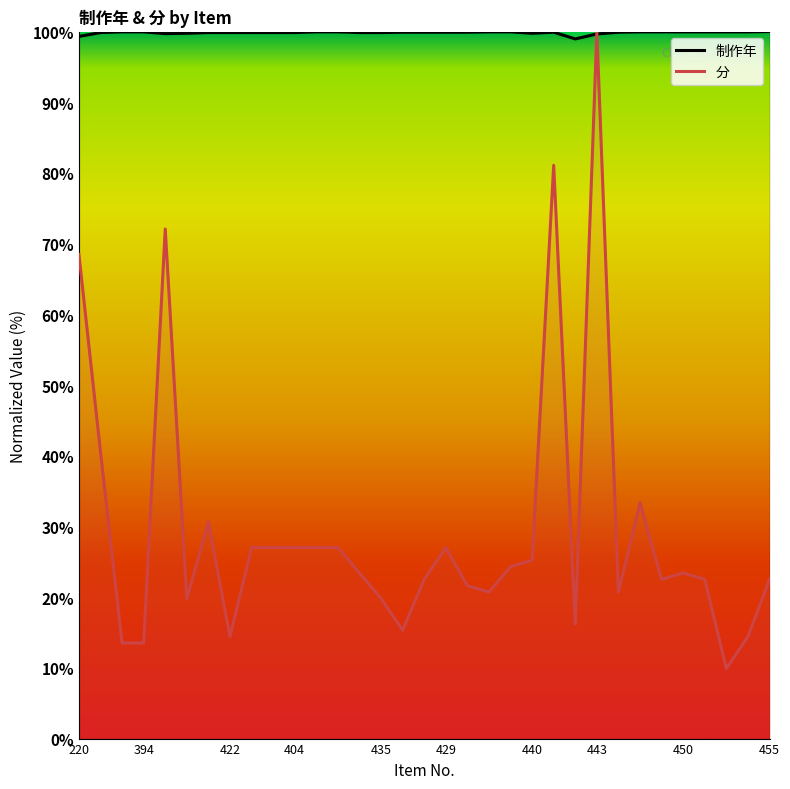

What is the spread (max minus min) of values at 440?

74.5